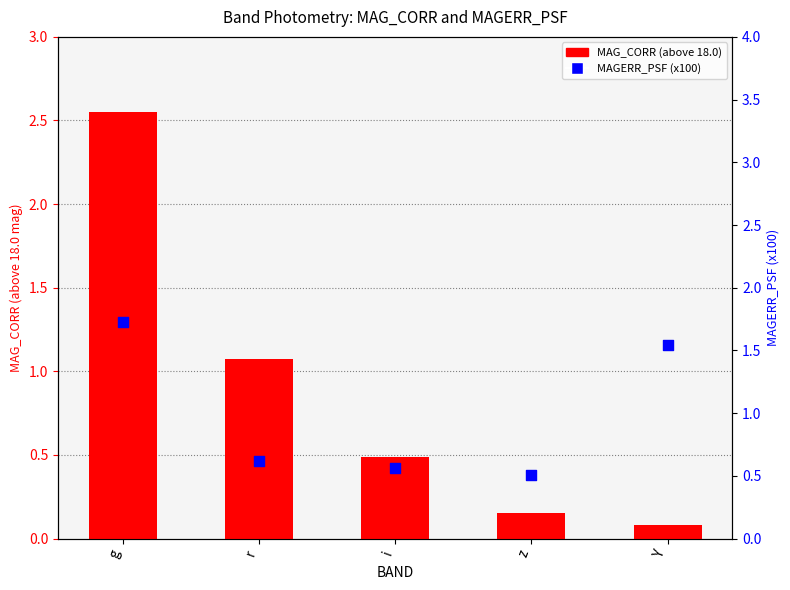

Which series contains the lowest Y value?

MAG_CORR (above 18.0)